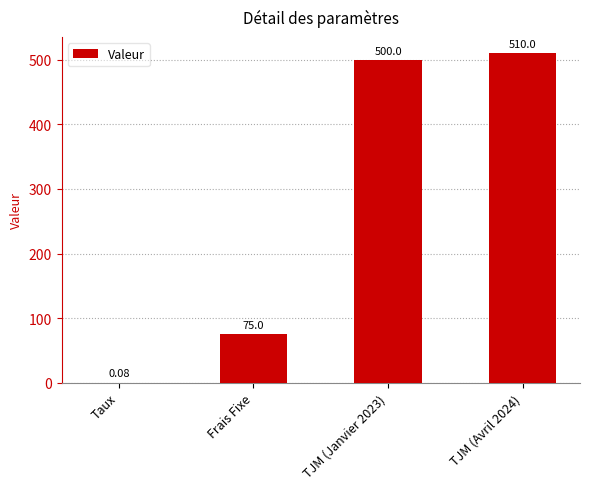

Approximately how many times larger is the value at TJM (Avril 2024) compared to Frais Fixe?

6.8